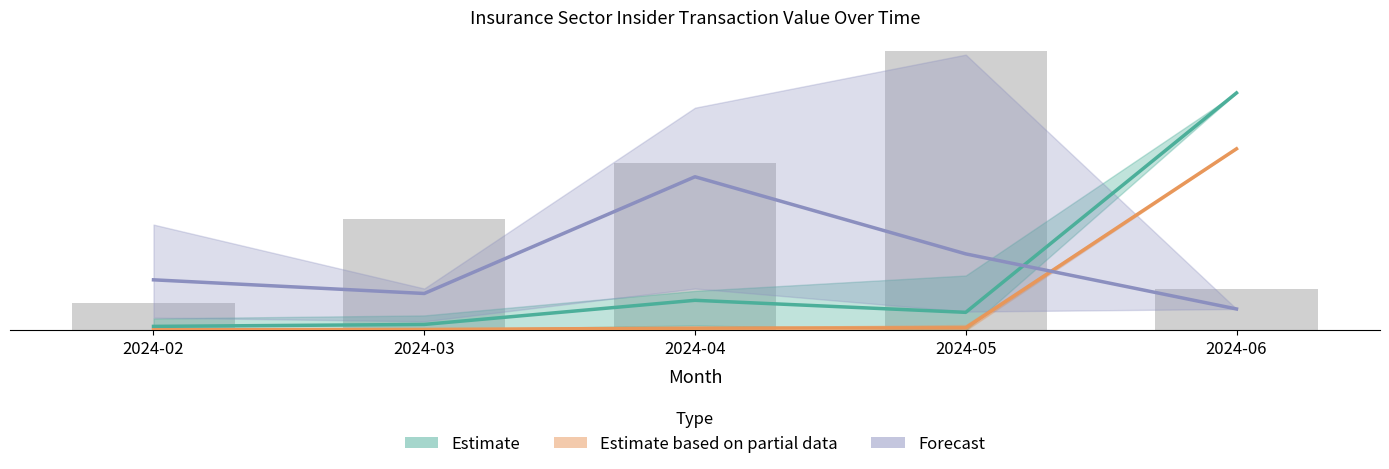

Is it true that Forecast (Price/Share) equals 4.1 at 2024-03?

False